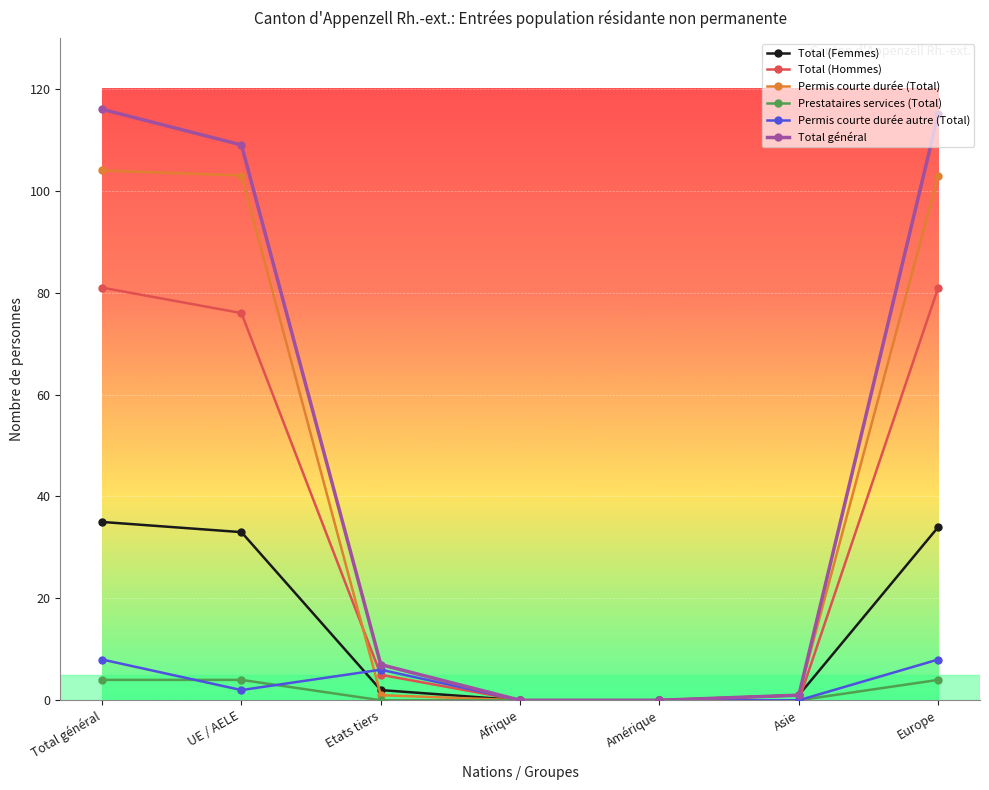

What is the label of the 3rd point from the right?

Amérique